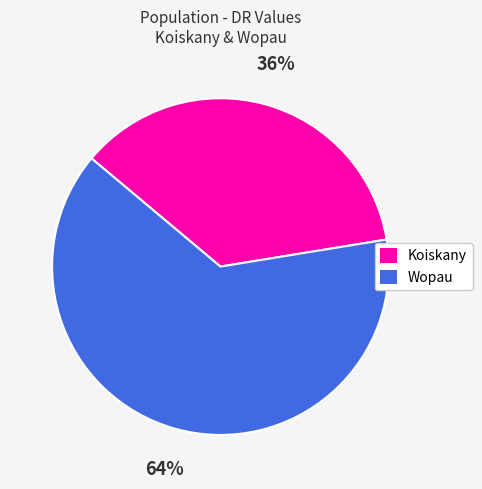

Rank the categories by value from lowest to highest.

Koiskany, Wopau